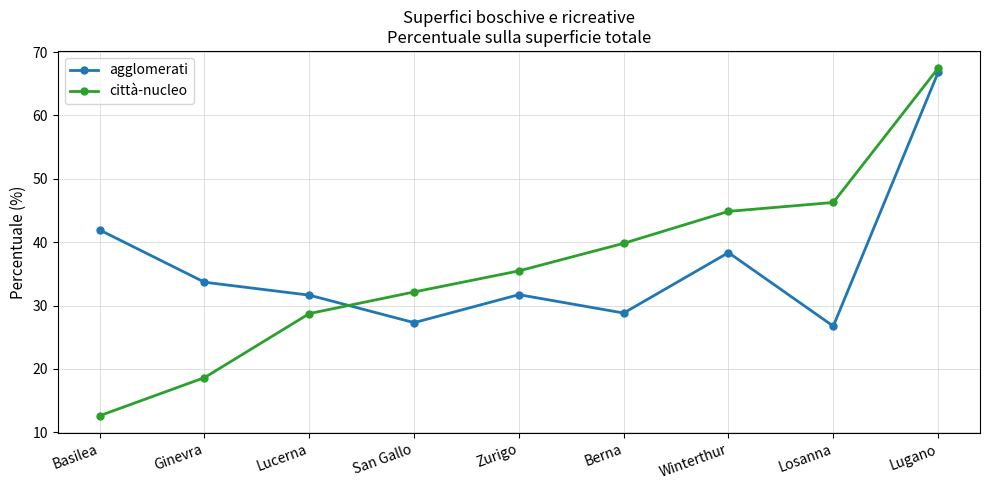

What is the sum of the agglomerati values at Winterthur and Zurigo?

70.1